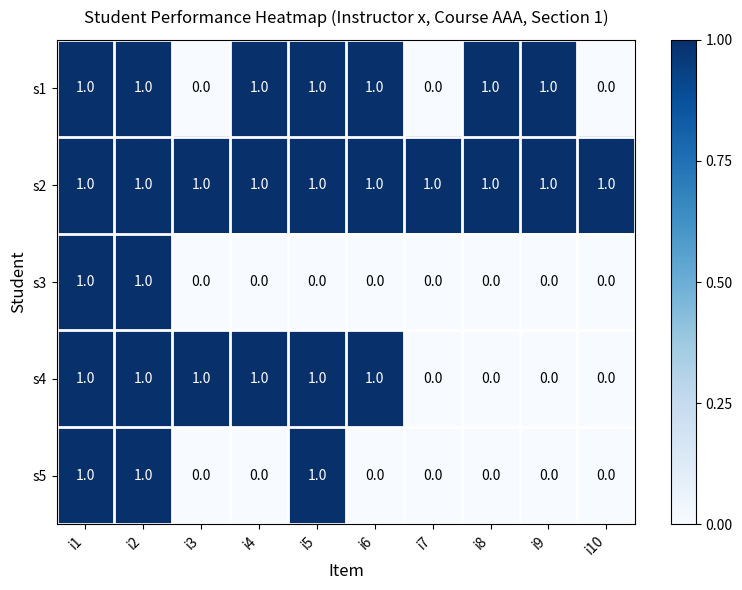

Count the s1 values in the range 0 to 1.

10